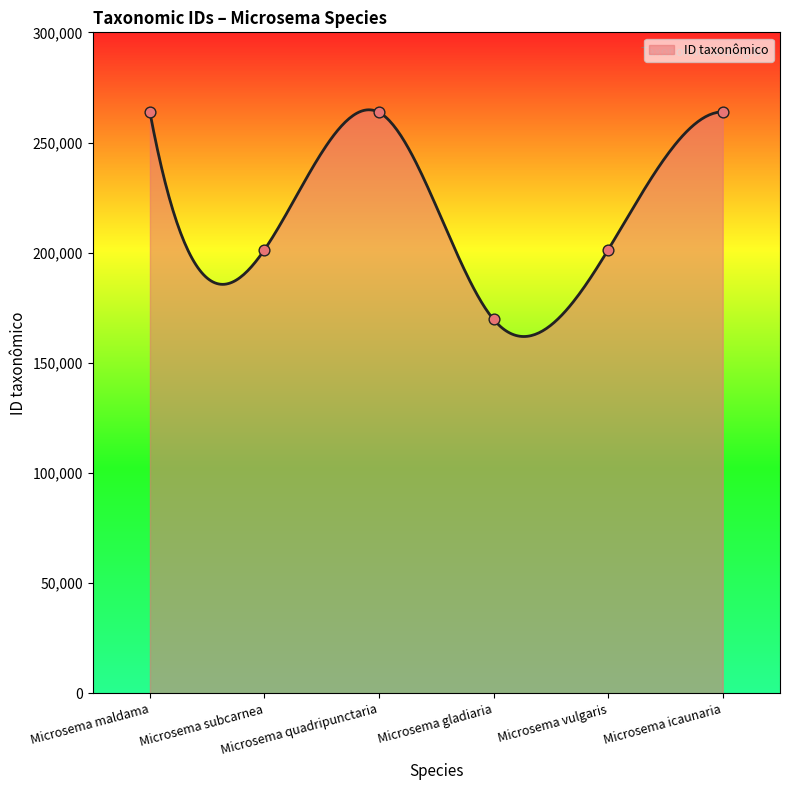

Approximately how many times larger is the value at Microsema vulgaris compared to Microsema quadripunctaria?

0.8